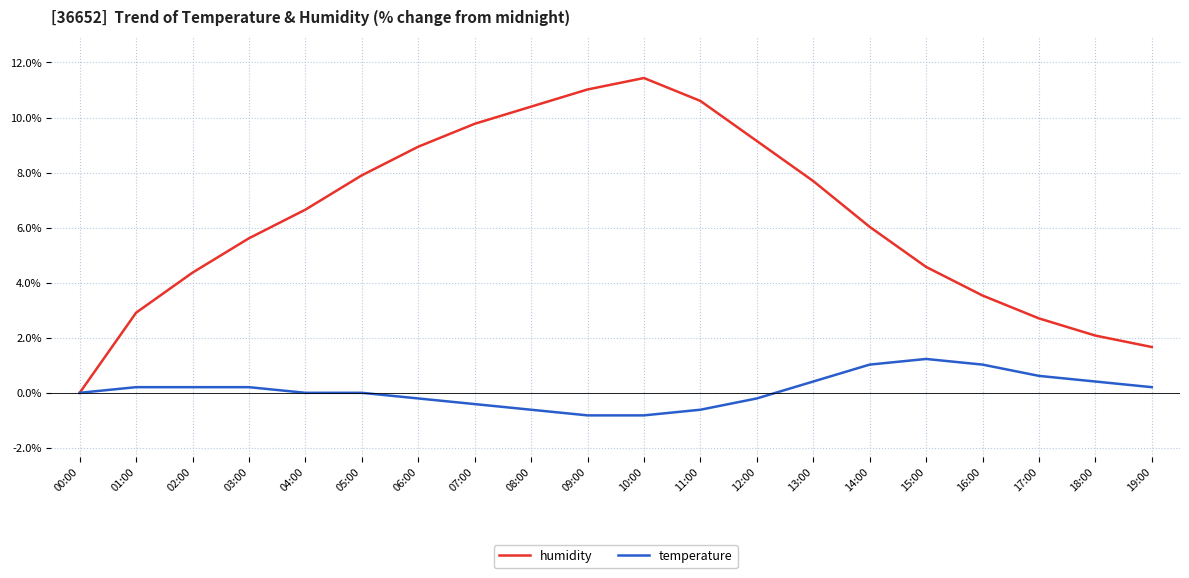

What position from the right is 06:00?

14